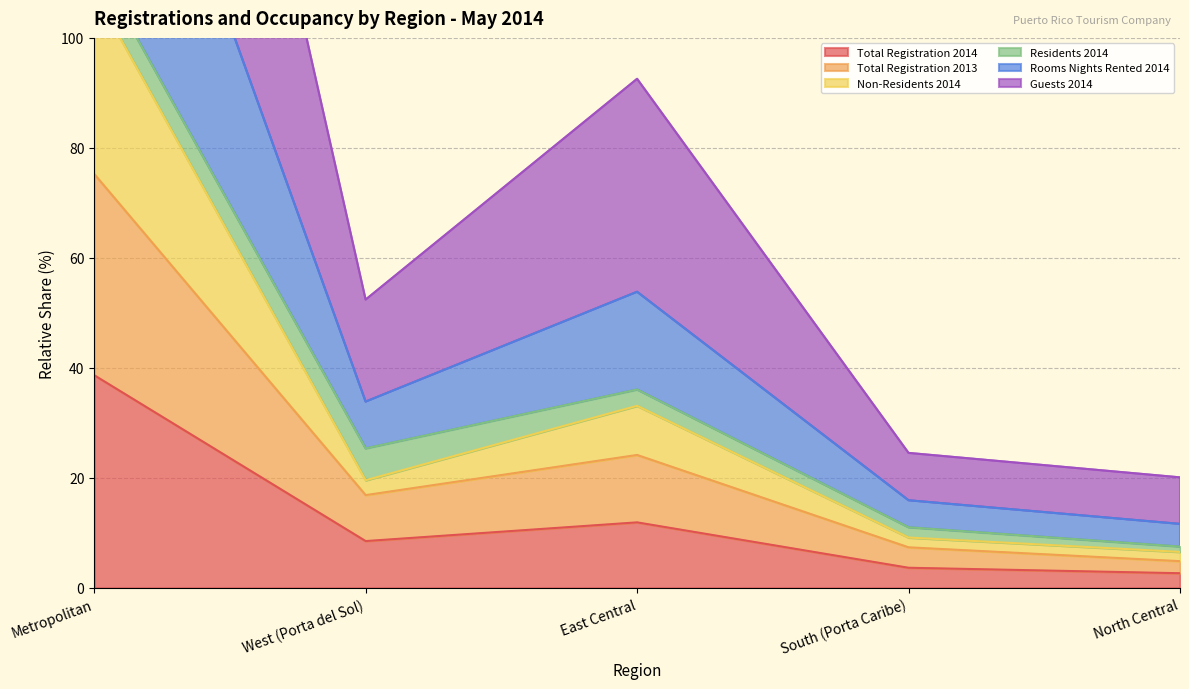

Is the value of Total Registration 2013 at South (Porta Caribe) greater than the value of Non-Residents 2014 at Metropolitan?

No